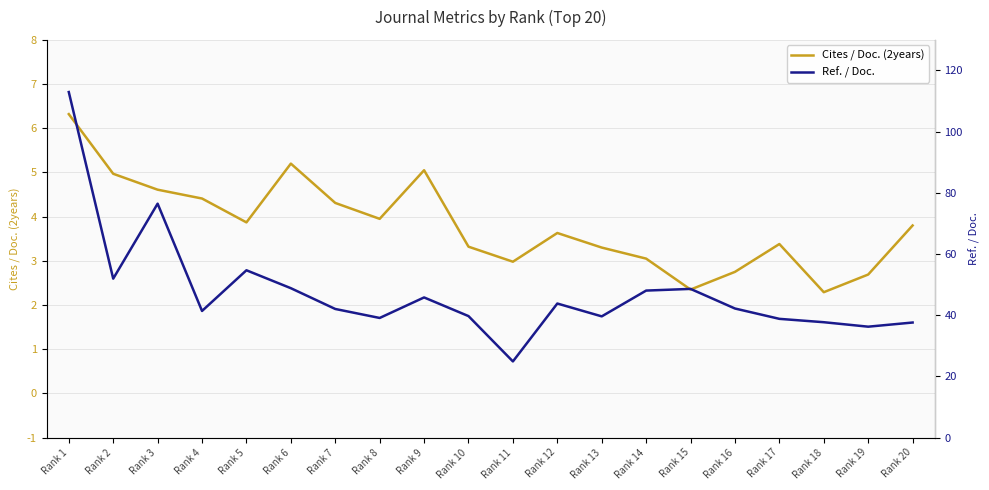

True or false: Ref. / Doc. has more than 0 points higher than both neighbors.

True